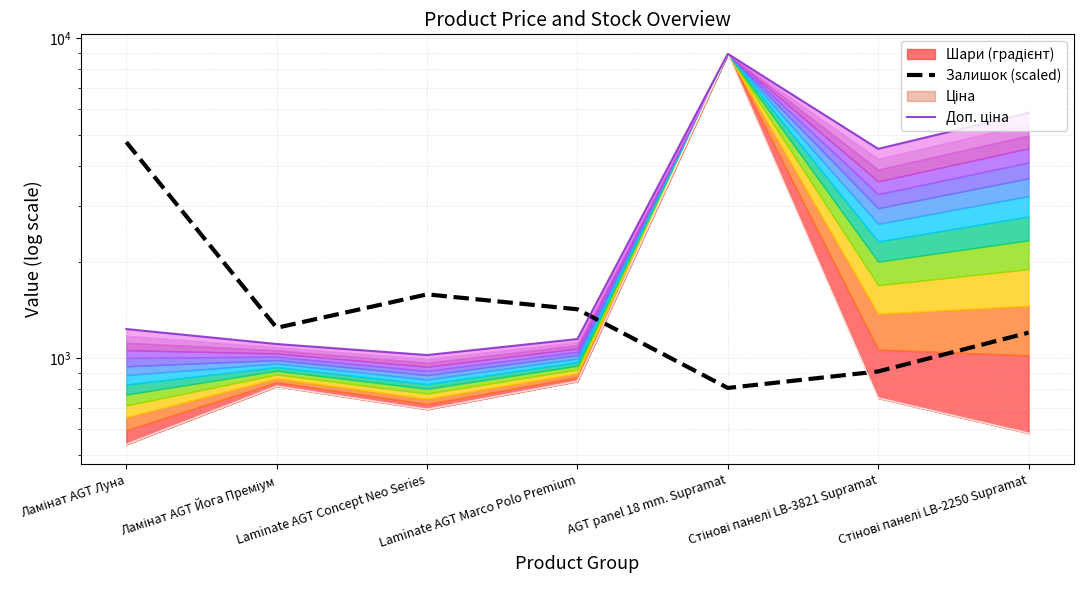

What is the average value of the Залишок (scaled) series?

1702.1